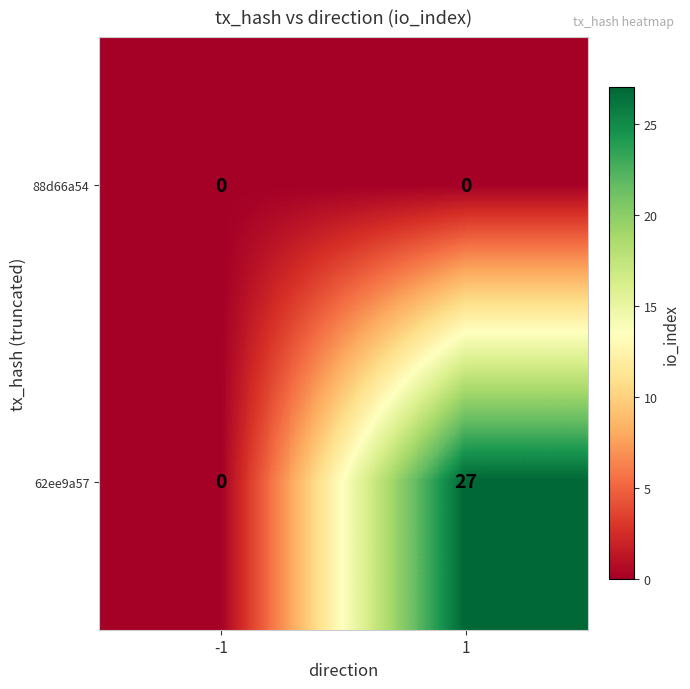

Which series has the largest total across all categories?

62ee9a57